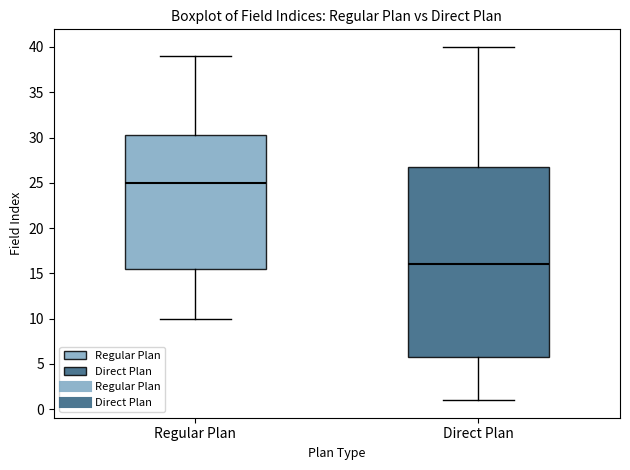

Which box has the highest median line?

Regular Plan